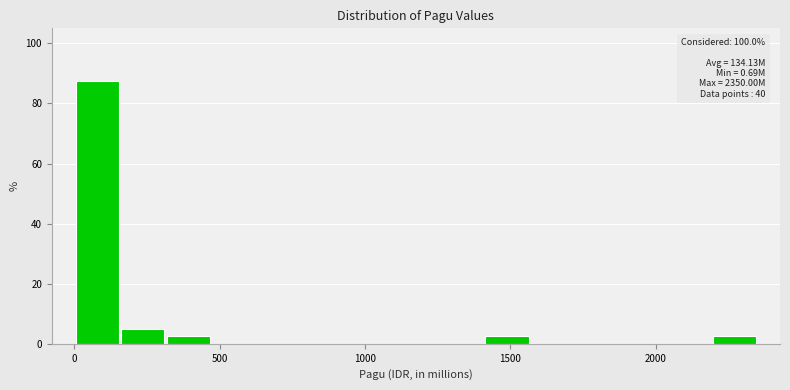

Around what value on the x-axis is the tallest bar? Give the approximate position of its centre, as read against the axis.

100